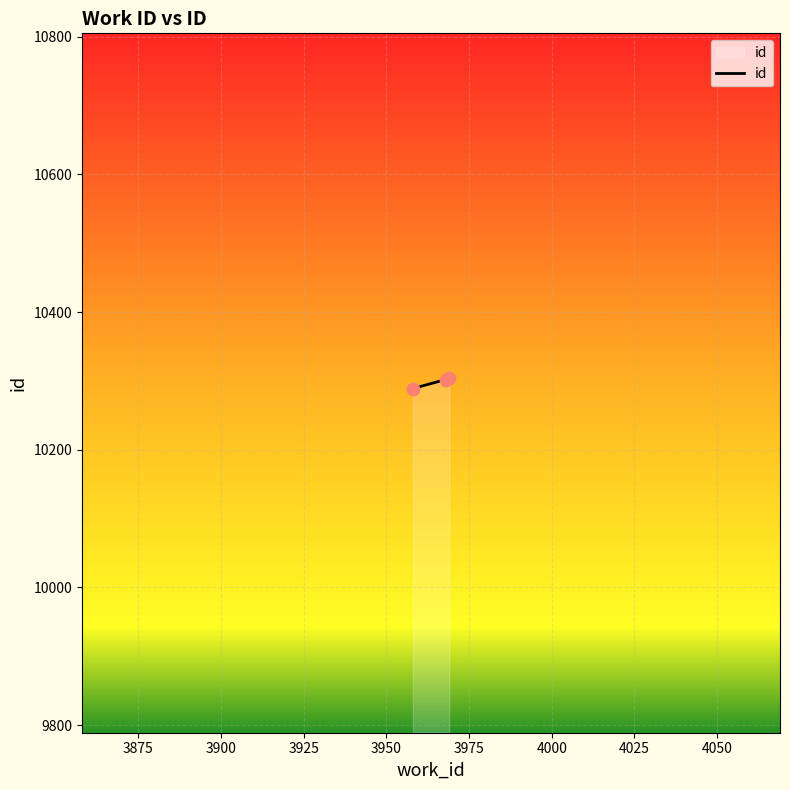

Between 3958 and 3969, which is larger?

3969